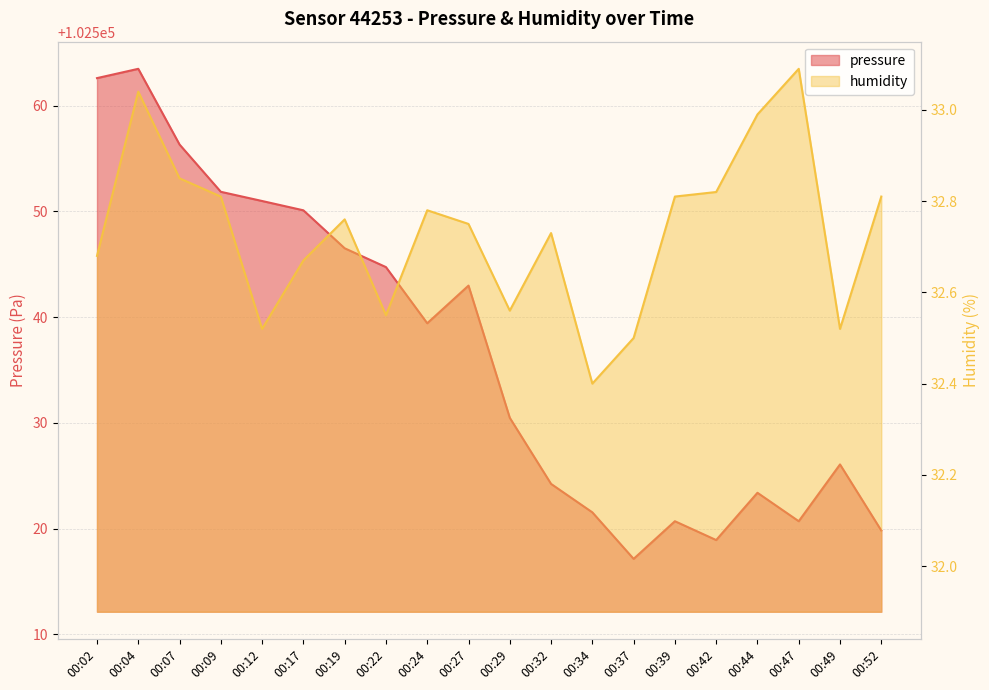

What are all the series names shown in the legend?

pressure, humidity